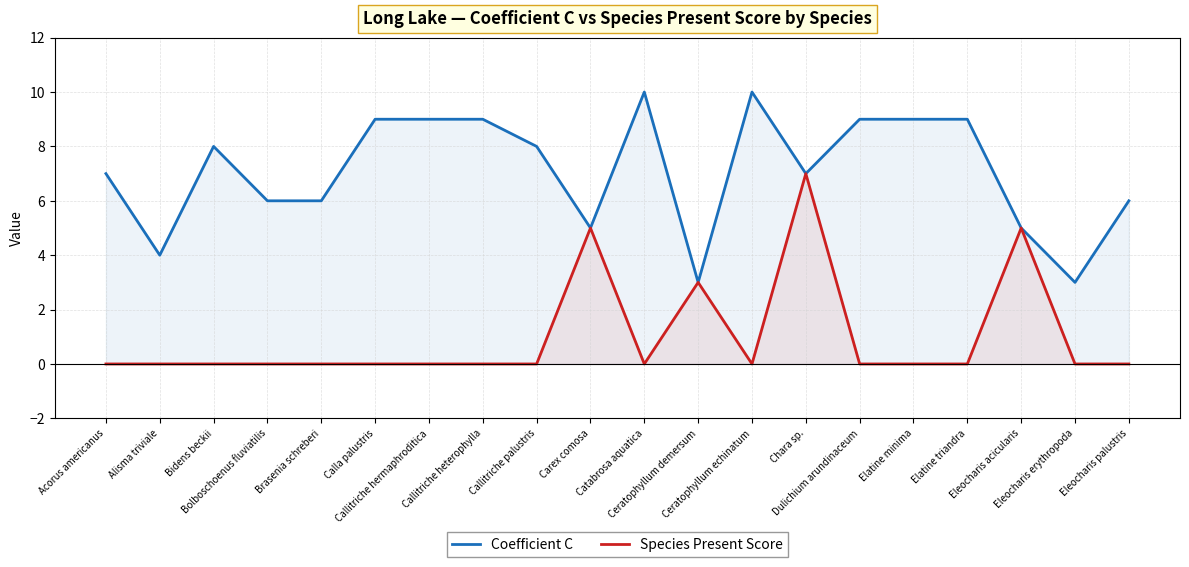

Does the chart have visible grid lines?

Yes